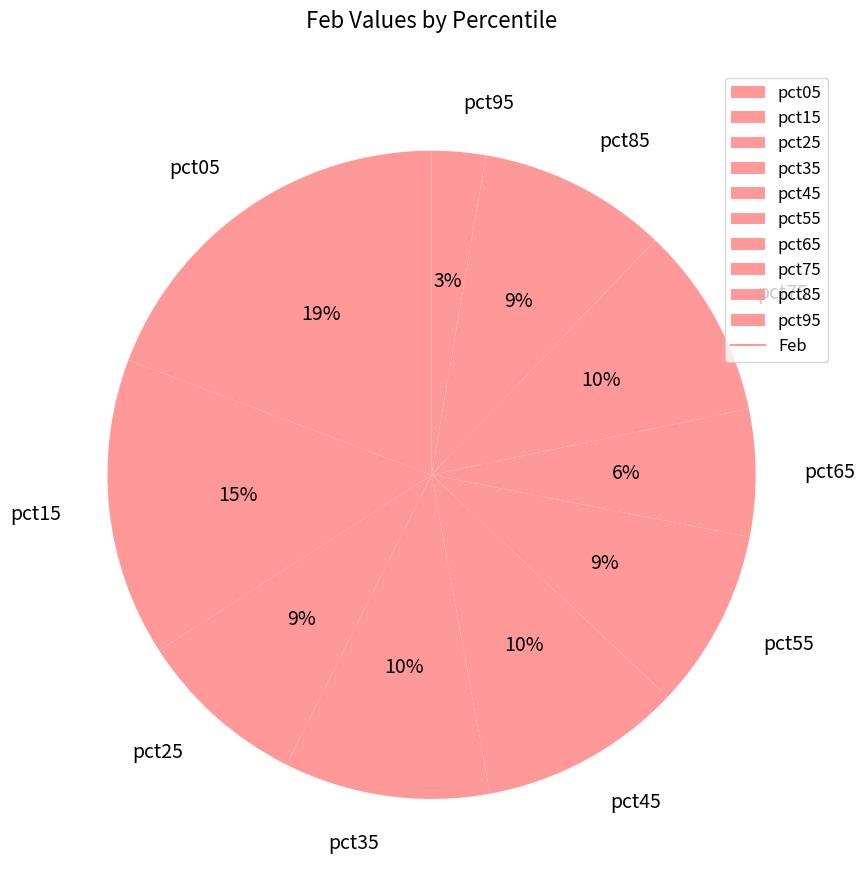

Do pct45 and pct75 together represent more than half of the pie?

No